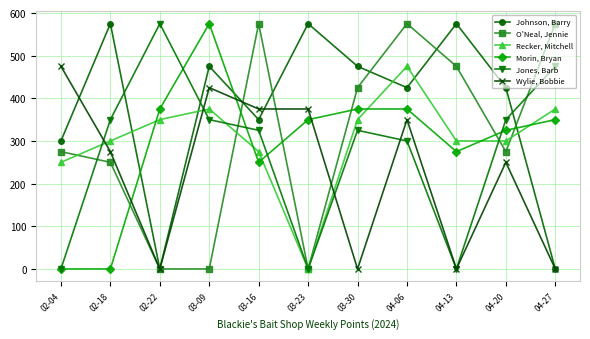

What position from the left is 02-18?

2